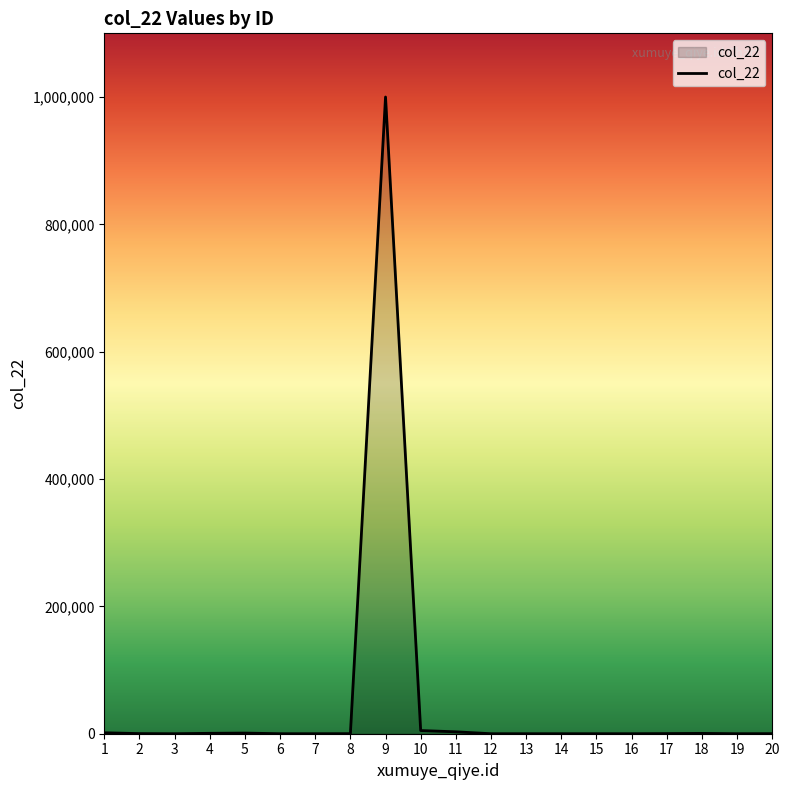

Is it true that the value at 6 is 0?

True